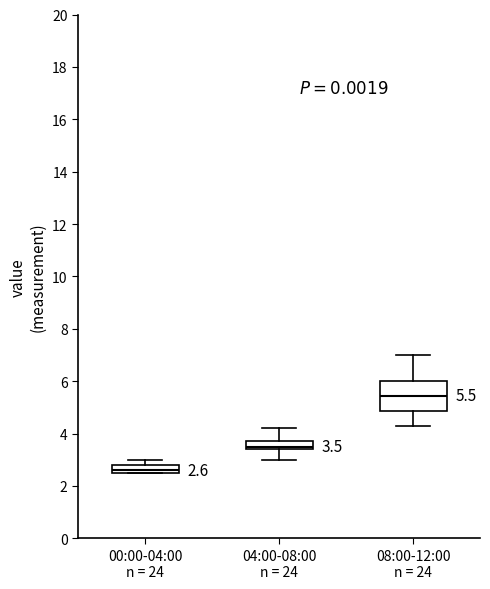

Which box's median line is the lowest?

00:00-04:00 n = 24